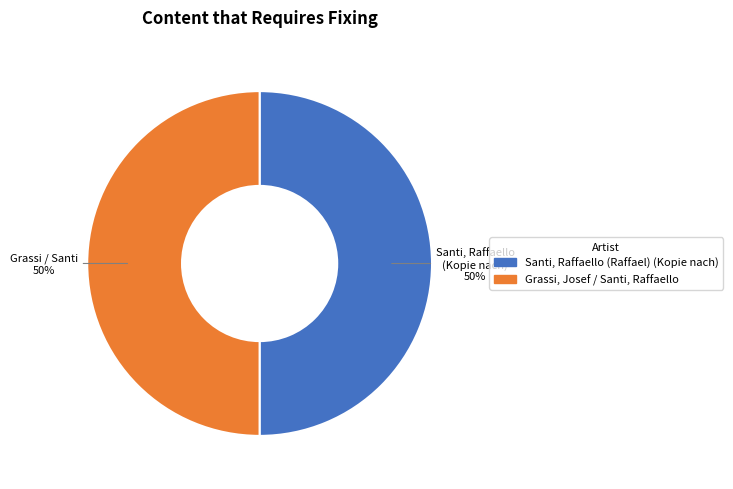

The Santi, Raffaello (Raffael) (Kopie nach) slice represents 50% of the pie. True or false?

True